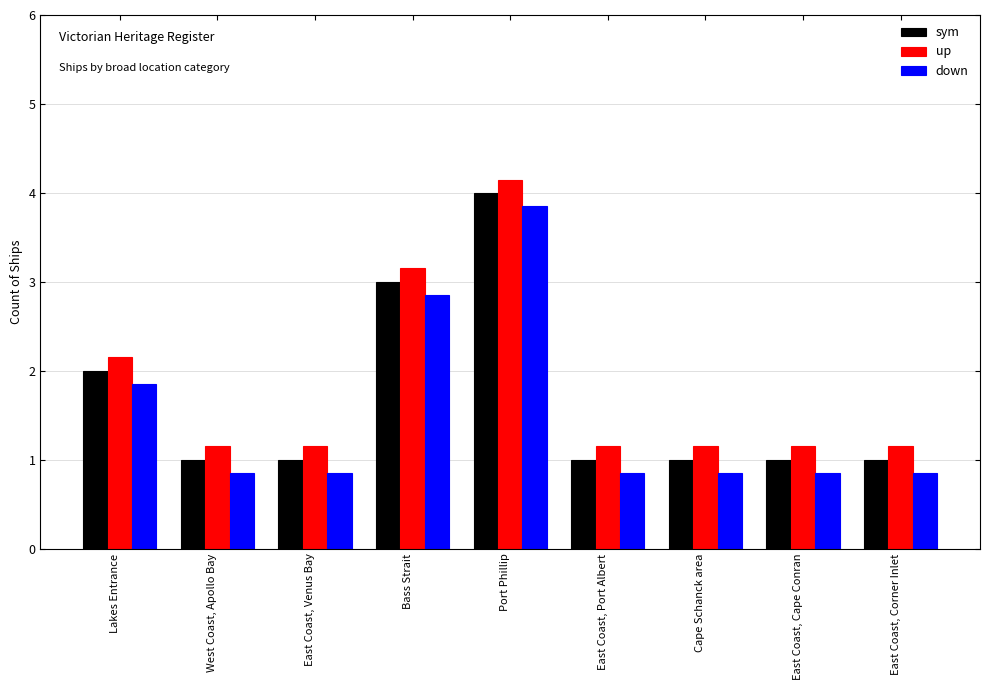

Does the chart contain stacked bars?

No